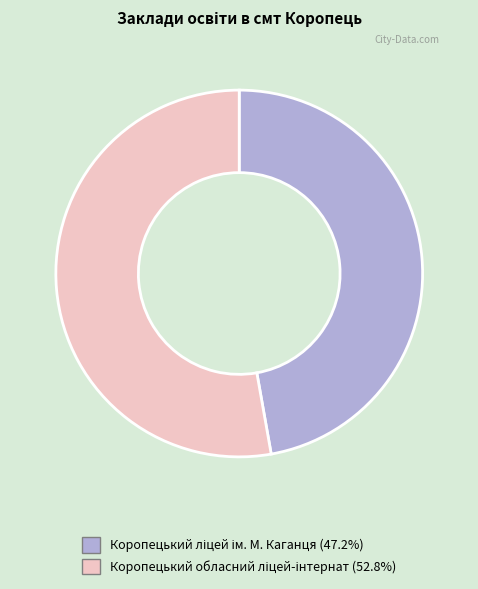

Does any single category account for the majority?

Yes